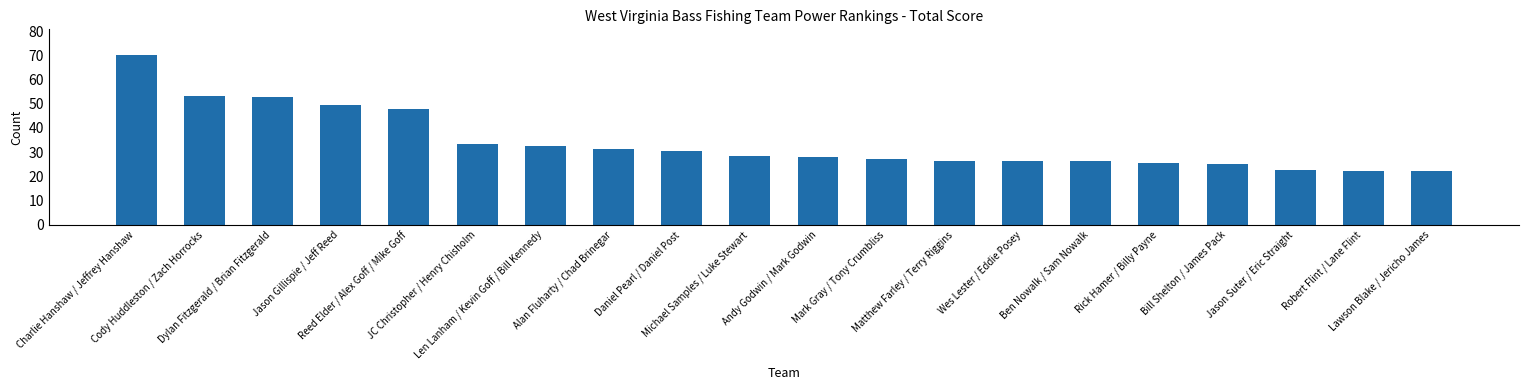

Are the bars grouped side by side (vs. stacked)?

No